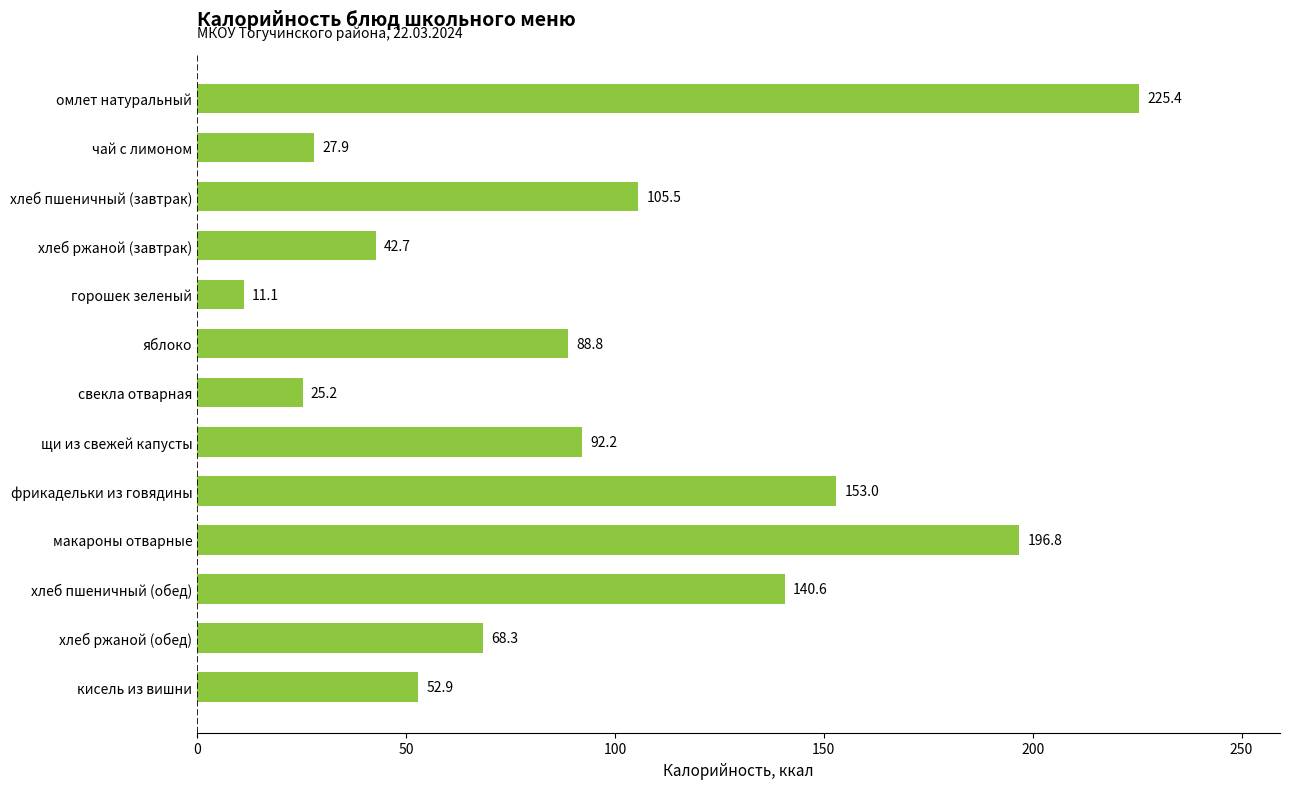

Approximately how many times larger is the value at щи из свежей капусты compared to хлеб ржаной (обед)?

1.3